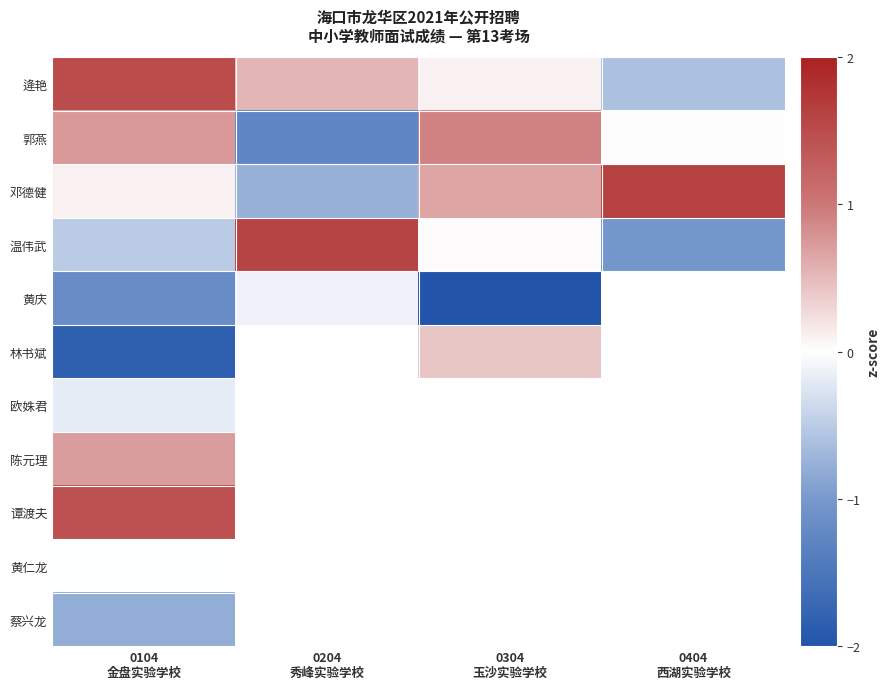

Is the value of 黄仁龙 at 0404 西湖实验学校 greater than the value of 黄庆 at 0204 秀峰实验学校?

No